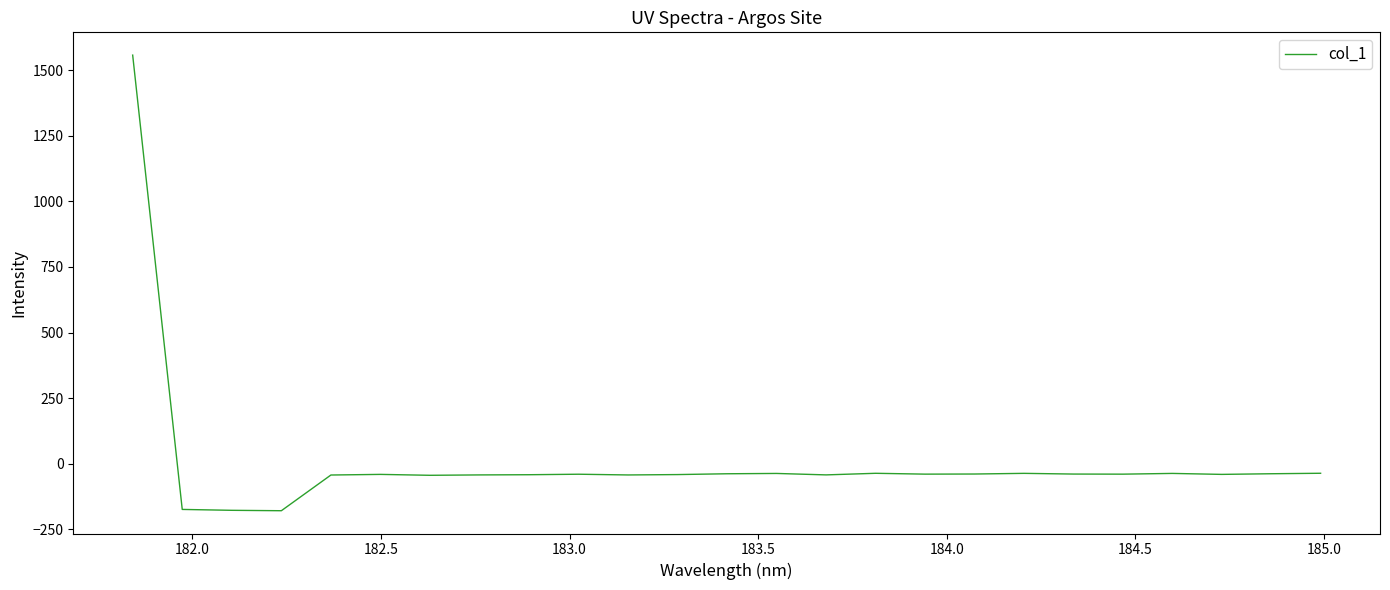

What is the difference between the maximum and minimum values?

1738.0